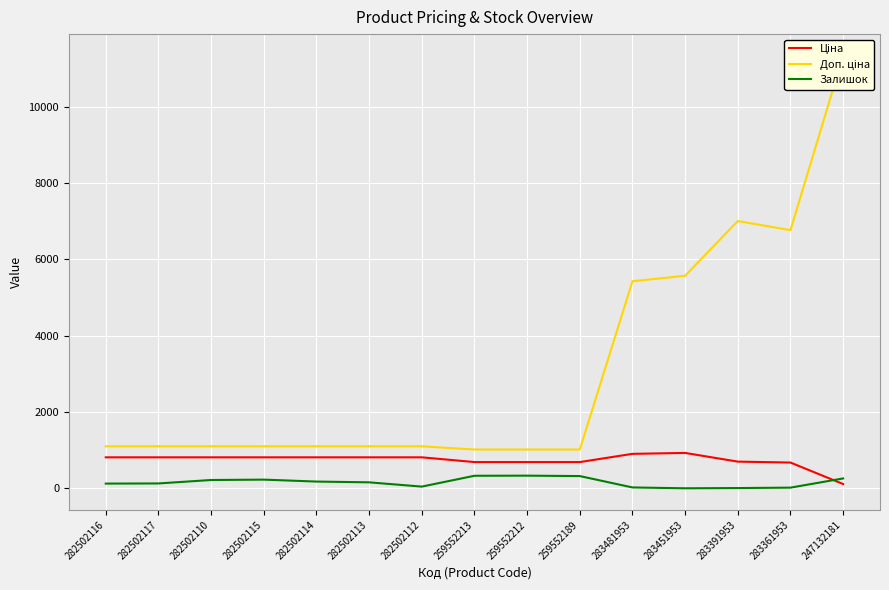

At which category is the sum across all series the highest?

247132181